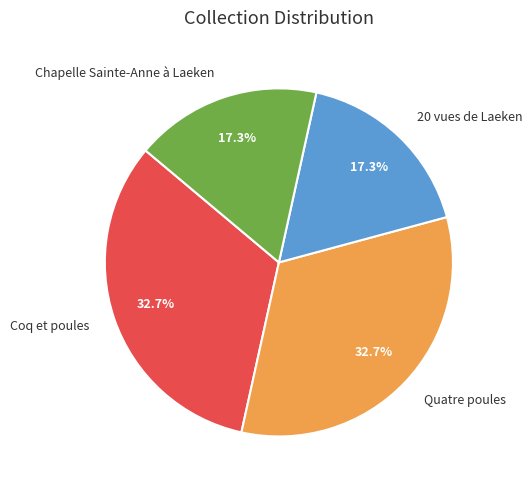

The 20 vues de Laeken slice represents 17% of the pie. True or false?

True